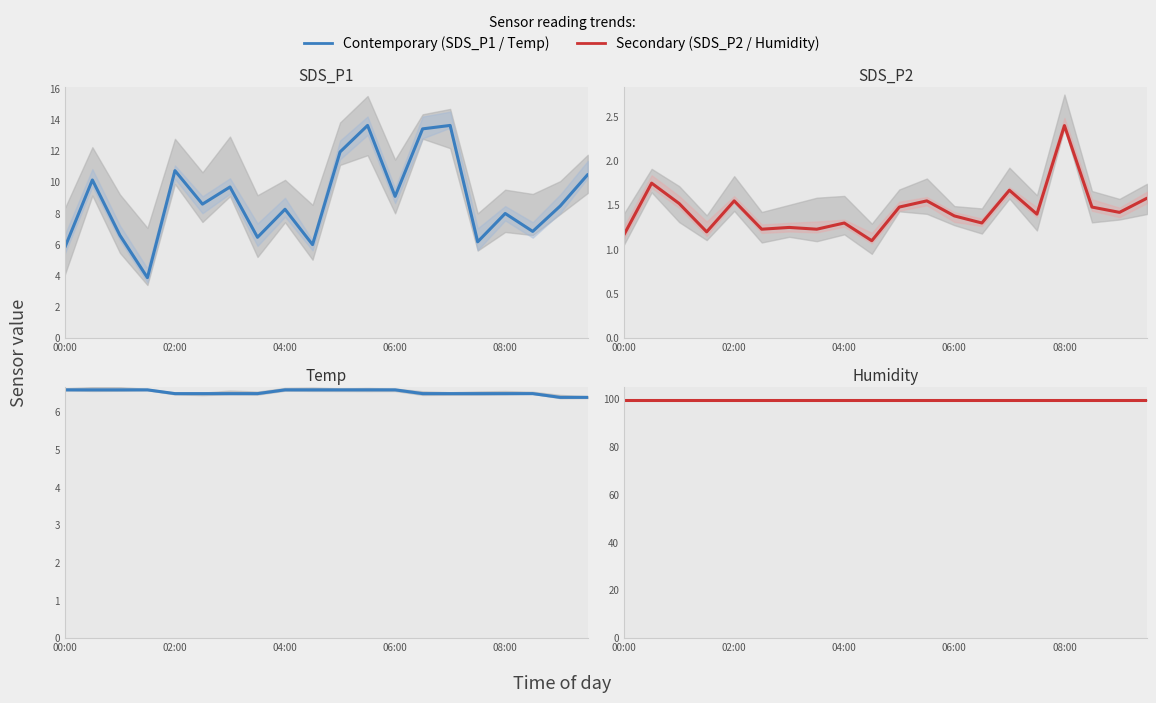

What is the minimum value shown in the chart?

1.1